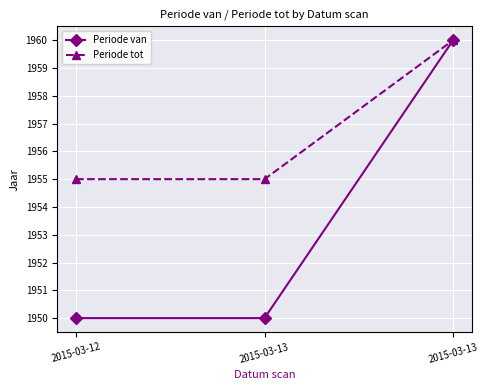

Does the chart have visible grid lines?

Yes